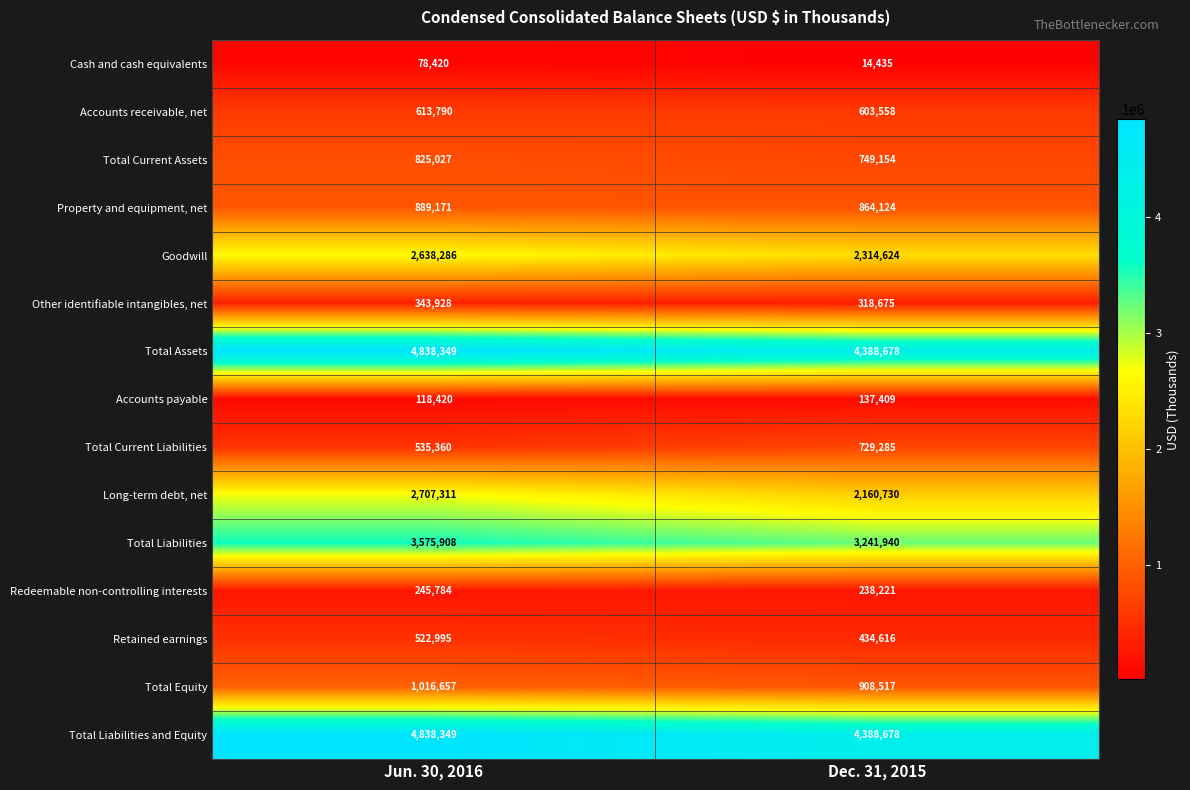

At how many categories does at least one series exceed 580384?

2